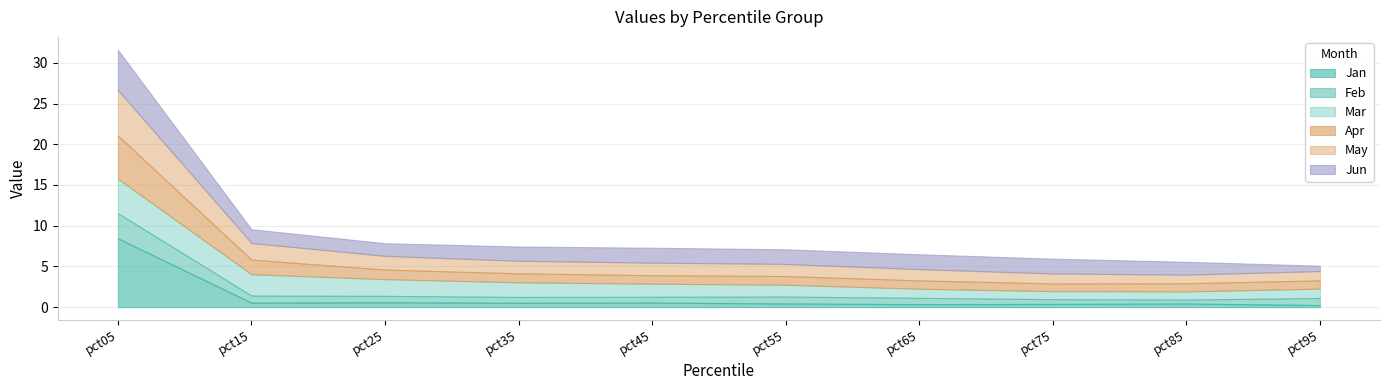

Which category has the highest value in the Feb series?

pct05